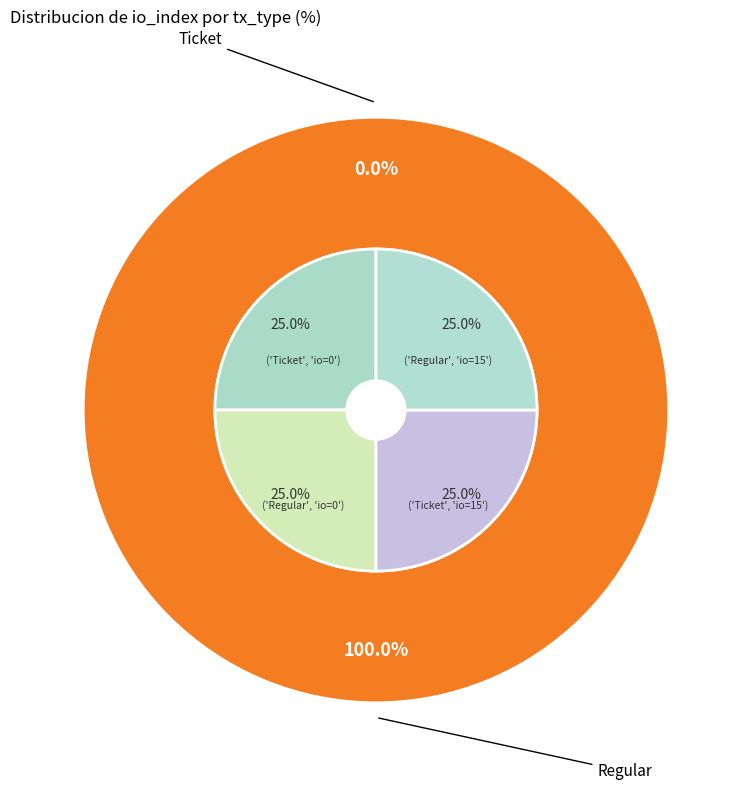

To the nearest percent, what is the combined percentage of Ticket and Regular?

100%